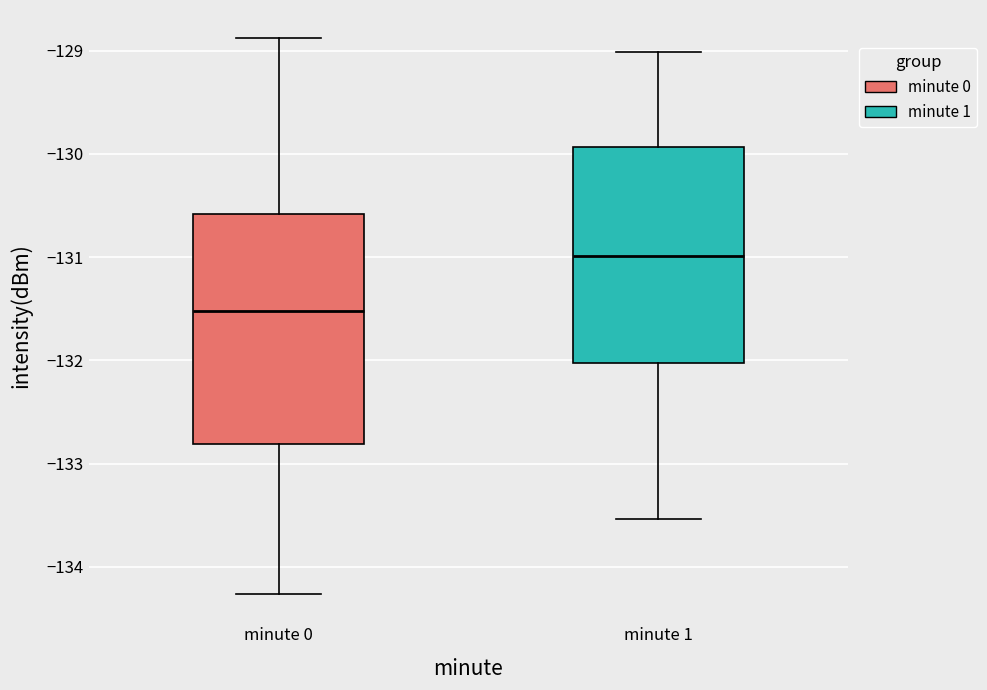

Which box has the highest median line?

minute 1